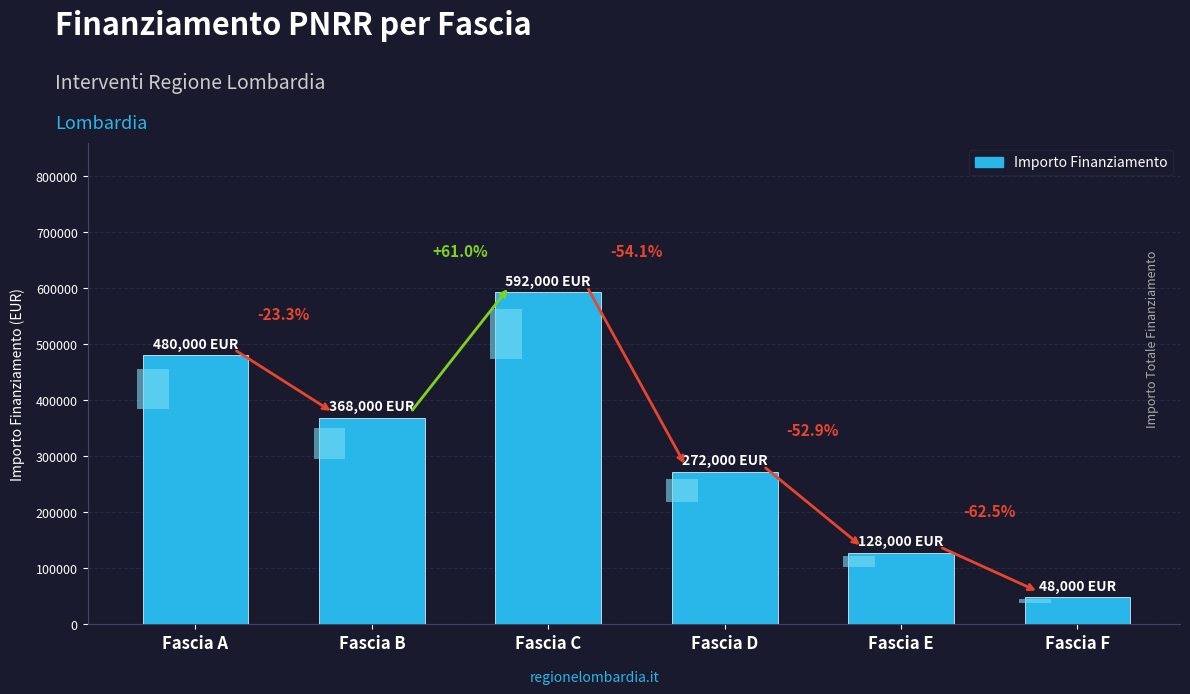

Reading right to left, transcribe all the data shown in this chart.

Fascia F=48000	Fascia E=128000	Fascia D=272000	Fascia C=592000	Fascia B=368000	Fascia A=480000